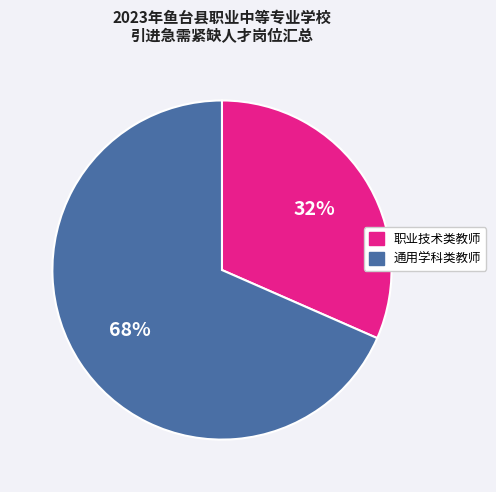

Is there any slice that represents more than half of the pie?

Yes